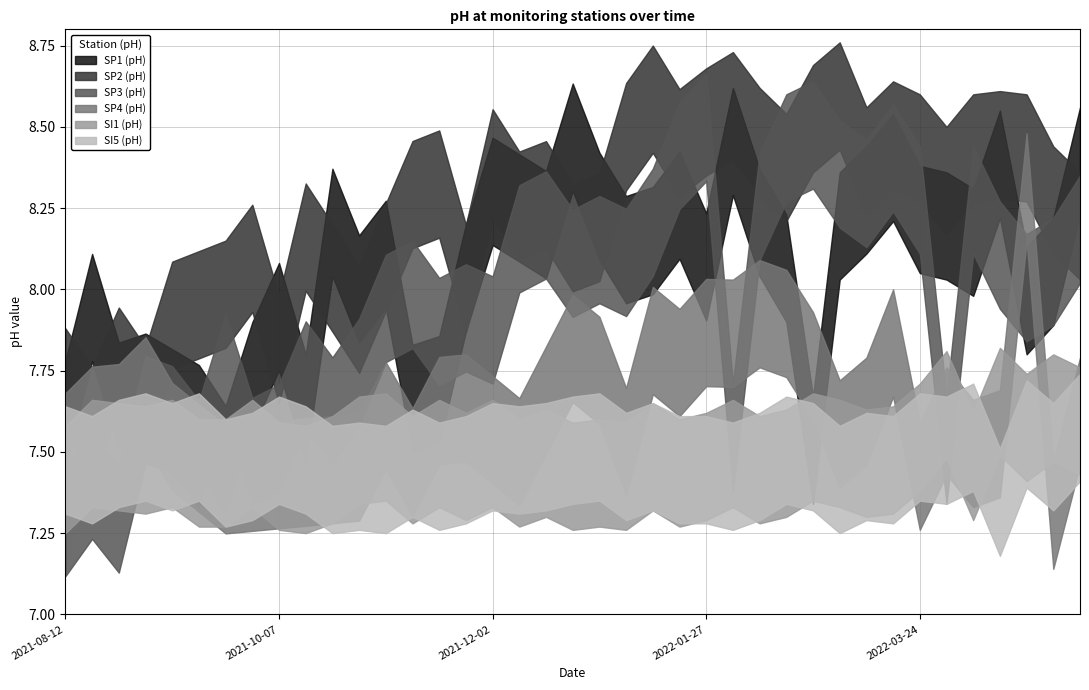

Which series has the largest range (max minus min)?

SP3 (pH)